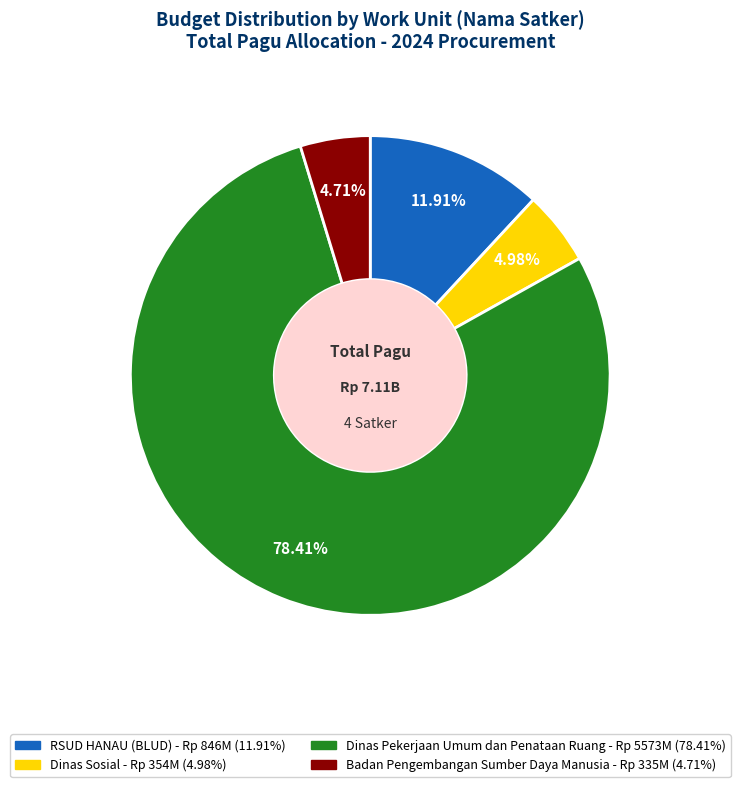

Does any single category account for the majority?

Yes